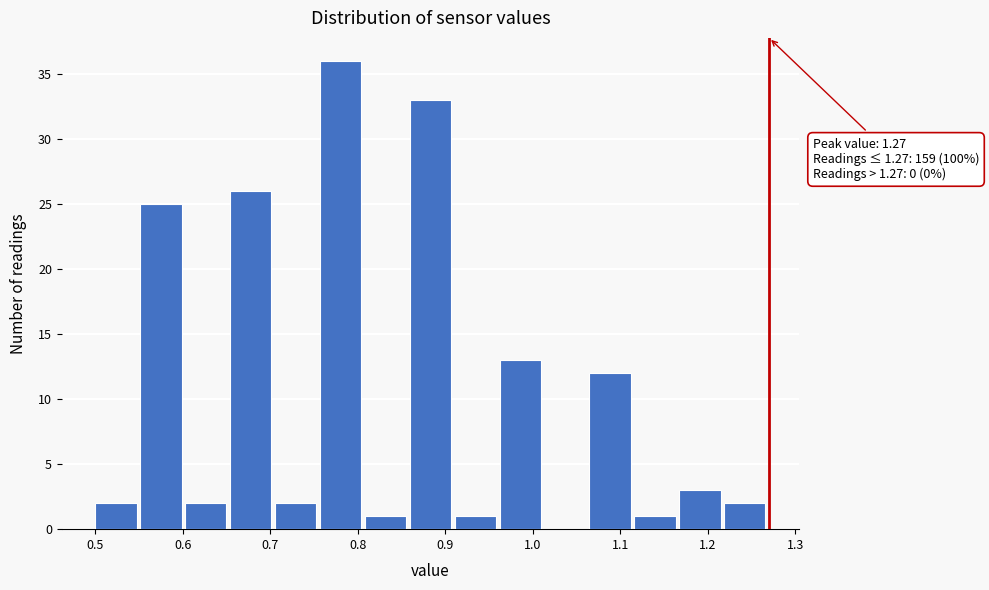

Over which range of the x-axis is the bar tallest?

0.76 to 0.81